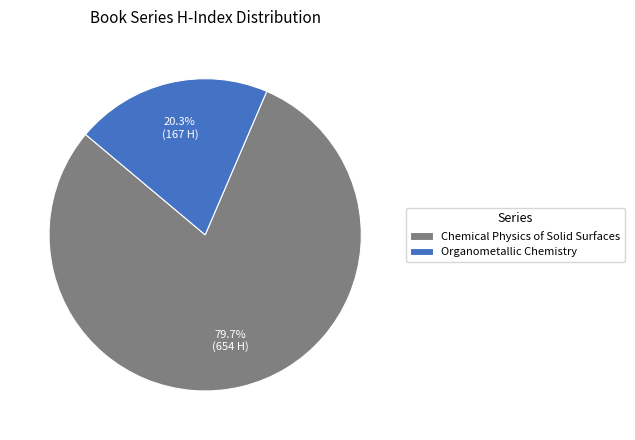

What is the ratio of the value at Organometallic Chemistry to the value at Chemical Physics of Solid Surfaces?

0.3